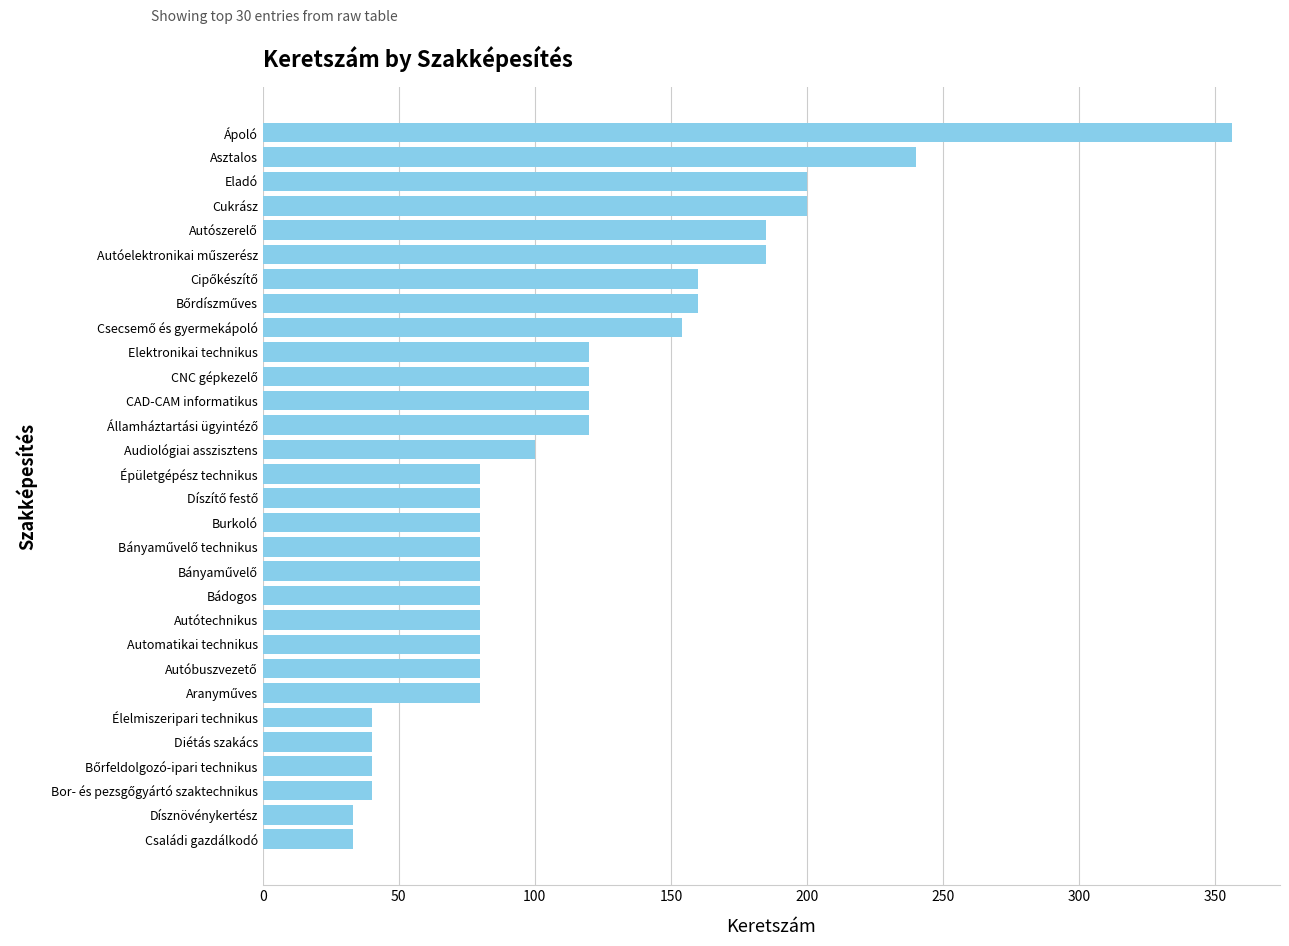

Is it true that the value at Diétás szakács is 40?

True